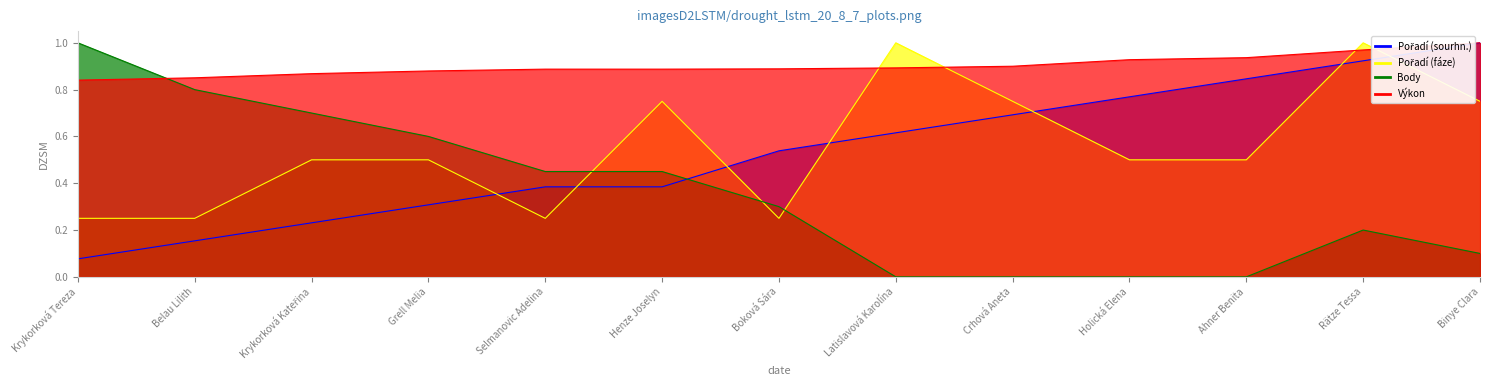

What is the spread (max minus min) of values at Belau Lilith?

0.7